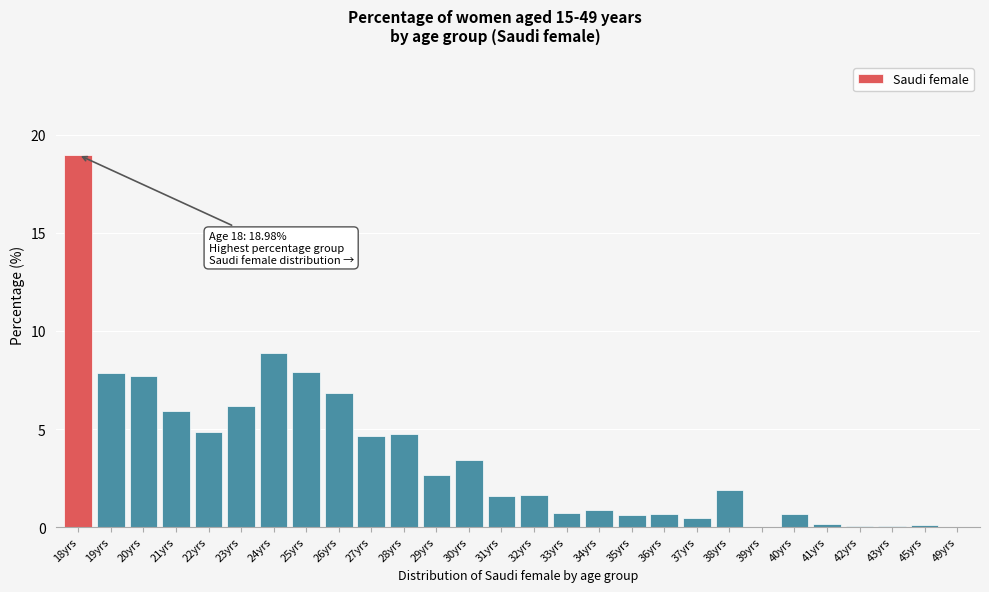

Read the value at 21yrs.

5.9